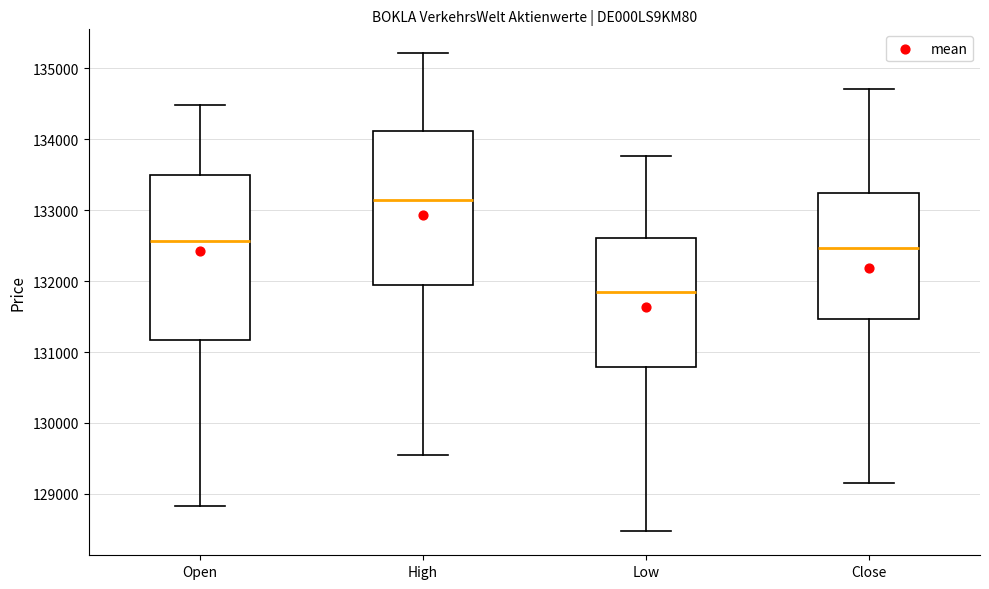

Reading left to right, read every box against the y-axis: the position of its median line, the range the box covers, and the ends of its whiskers. The values are not printed on the chart, so give them approximately, as read against the axis.

Open: median 132600, box 131200 to 133500, whiskers 128800 to 134500
High: median 133100, box 131900 to 134100, whiskers 129500 to 135200
Low: median 131800, box 130800 to 132600, whiskers 128500 to 133800
Close: median 132500, box 131500 to 133200, whiskers 129200 to 134700